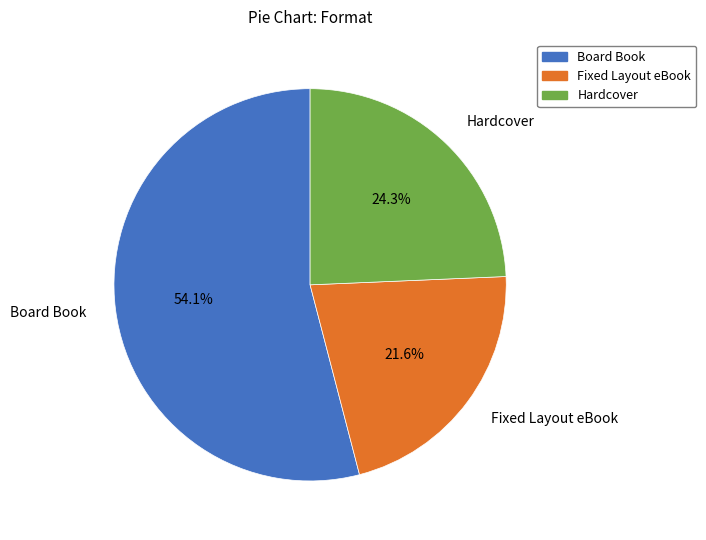

Is there a majority slice in this chart?

Yes